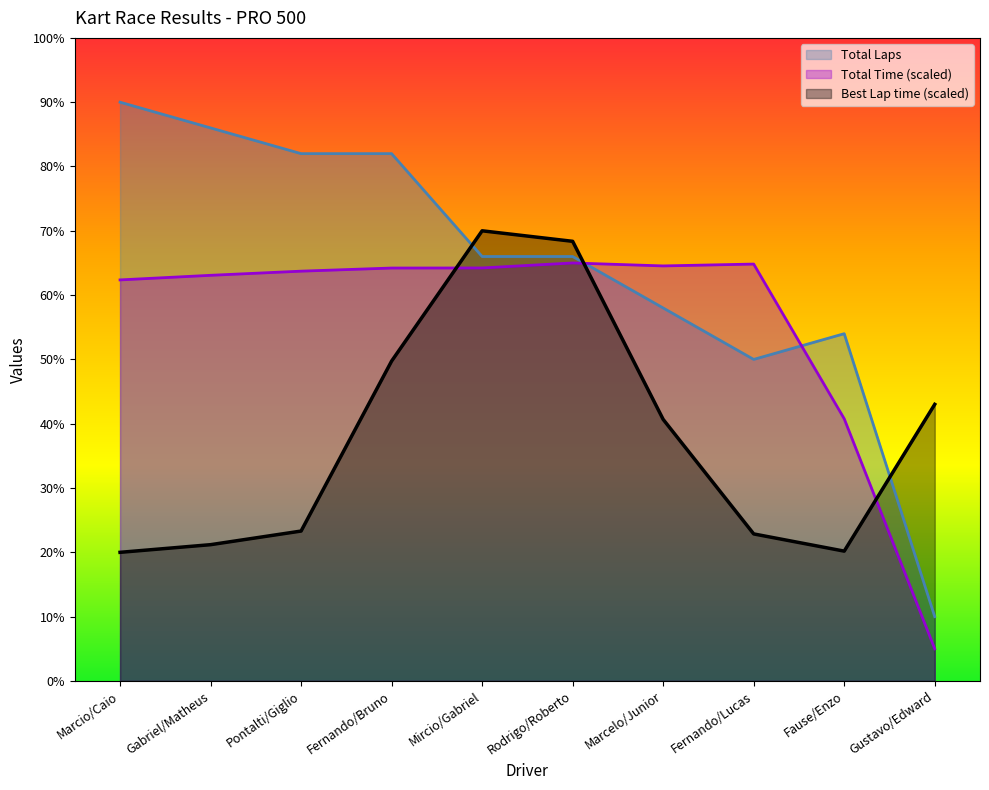

True or false: Total Time has a value of 5.0 at Gustavo/Edward.

True